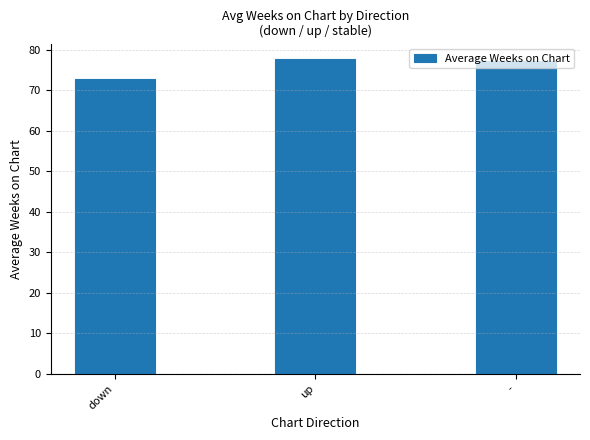

The value at - is 53.2. True or false?

False